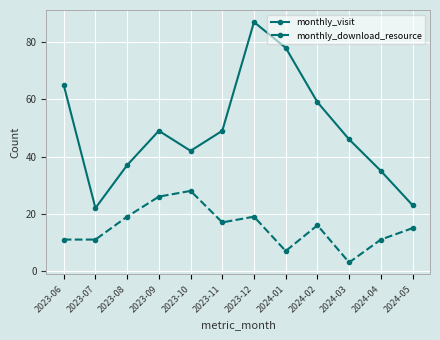

How many values in the monthly_visit series are below 49?

6